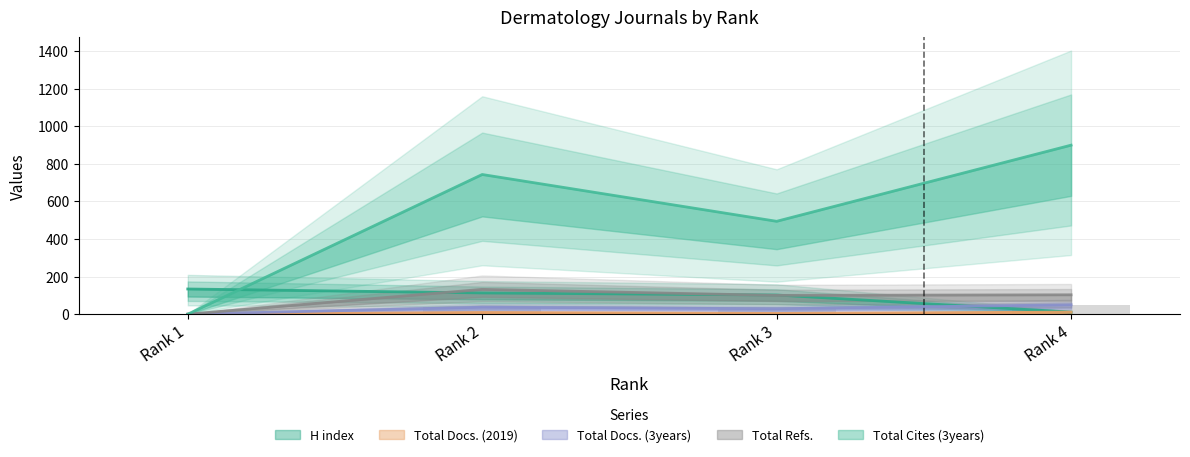

What is the difference between the maximum and minimum values in the Total Refs. series?

132